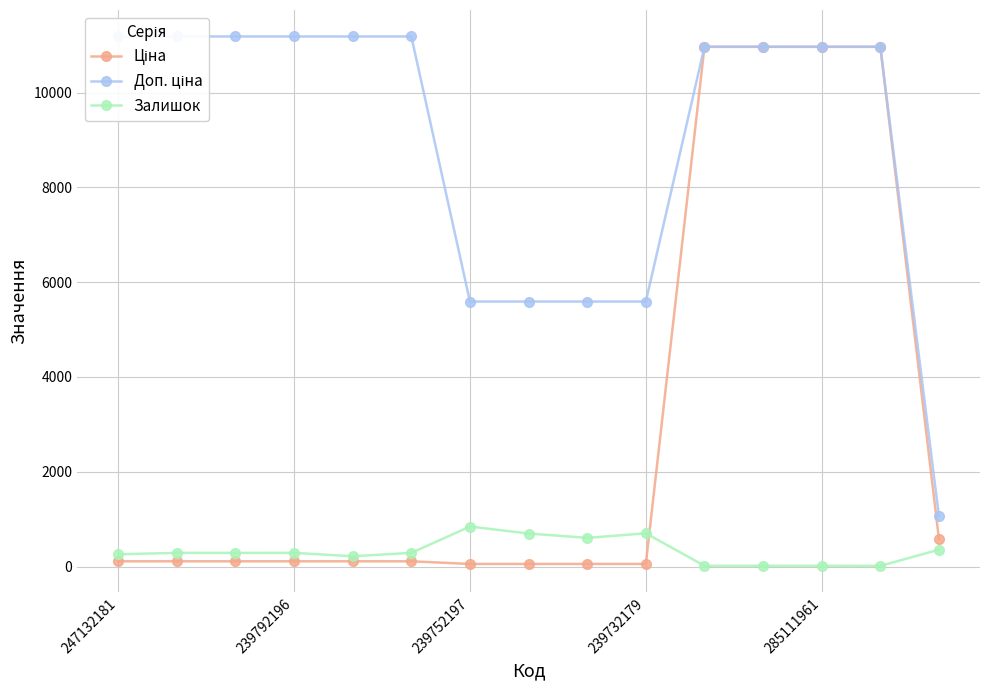

What is the highest value of the Залишок series?

845.0